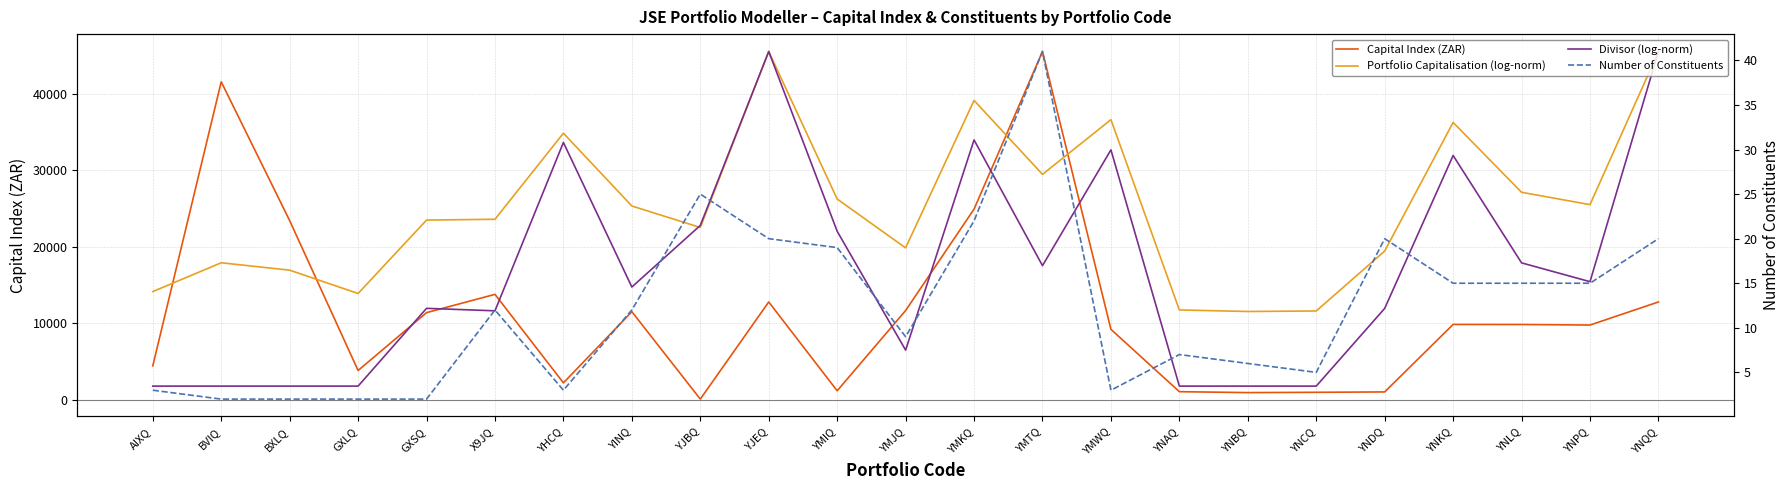

What is the average value of the Portfolio Capitalisation (log-norm) series?

25129.9